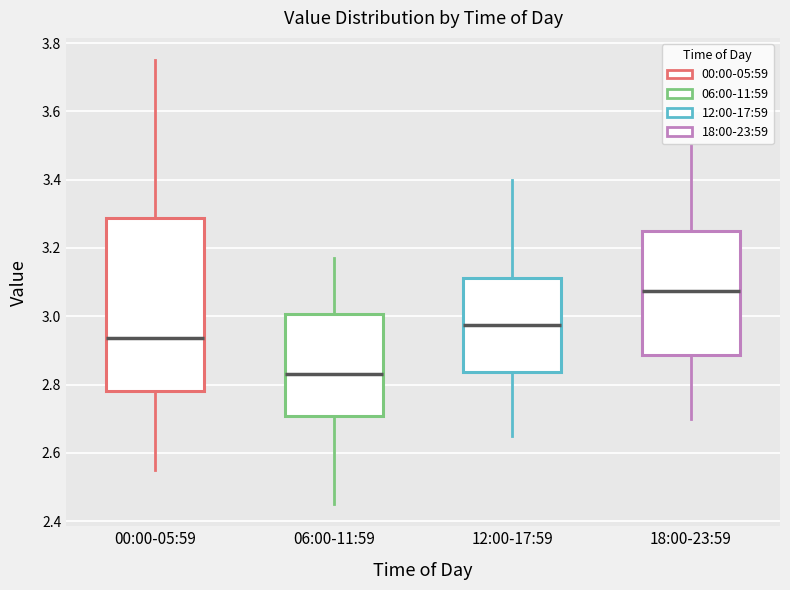

Reading left to right, transcribe this box plot: for each box, give where its median line is, the range the box spans, and where its two whiskers end, as read against the y-axis. The values are not printed on the chart, so give them approximately, as read against the axis.

00:00-05:59: median 2.94, box 2.78 to 3.28, whiskers 2.56 to 3.76
06:00-11:59: median 2.84, box 2.70 to 3.00, whiskers 2.46 to 3.18
12:00-17:59: median 2.98, box 2.84 to 3.12, whiskers 2.66 to 3.40
18:00-23:59: median 3.08, box 2.88 to 3.26, whiskers 2.70 to 3.50